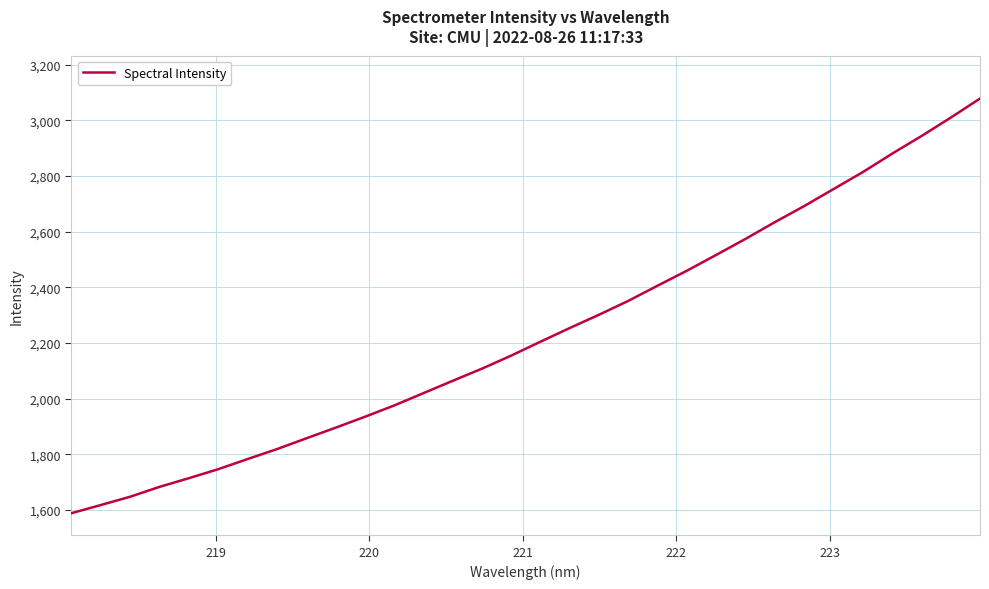

What is the average value?

2234.2